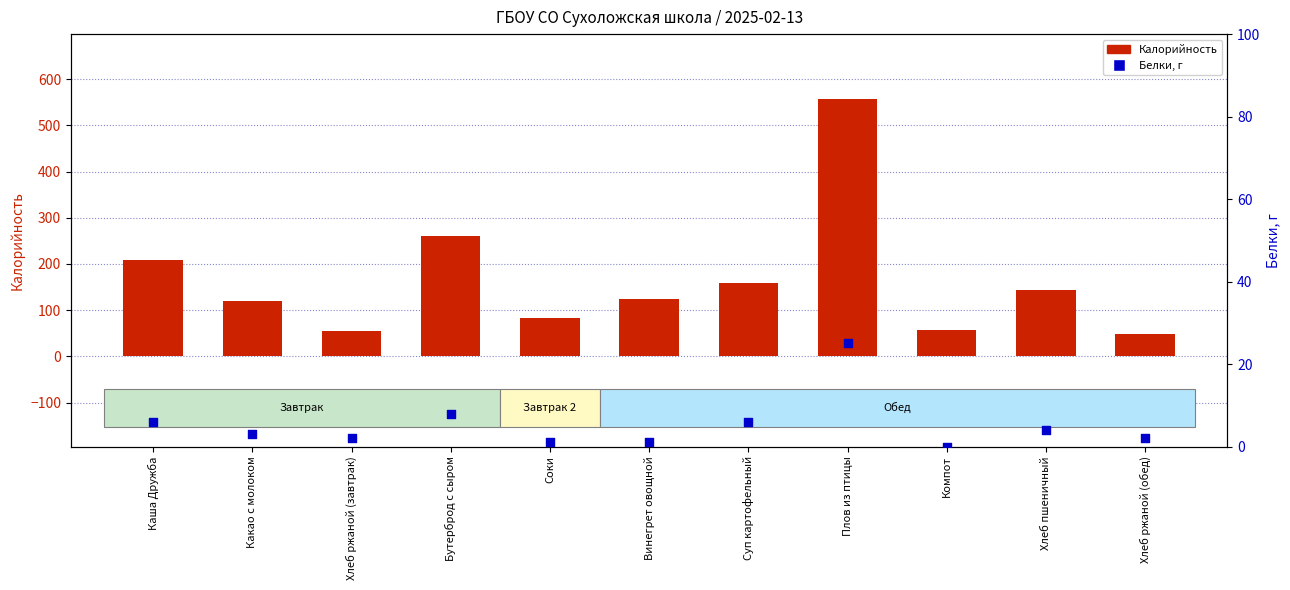

What is the total value across all series at Компот?

58